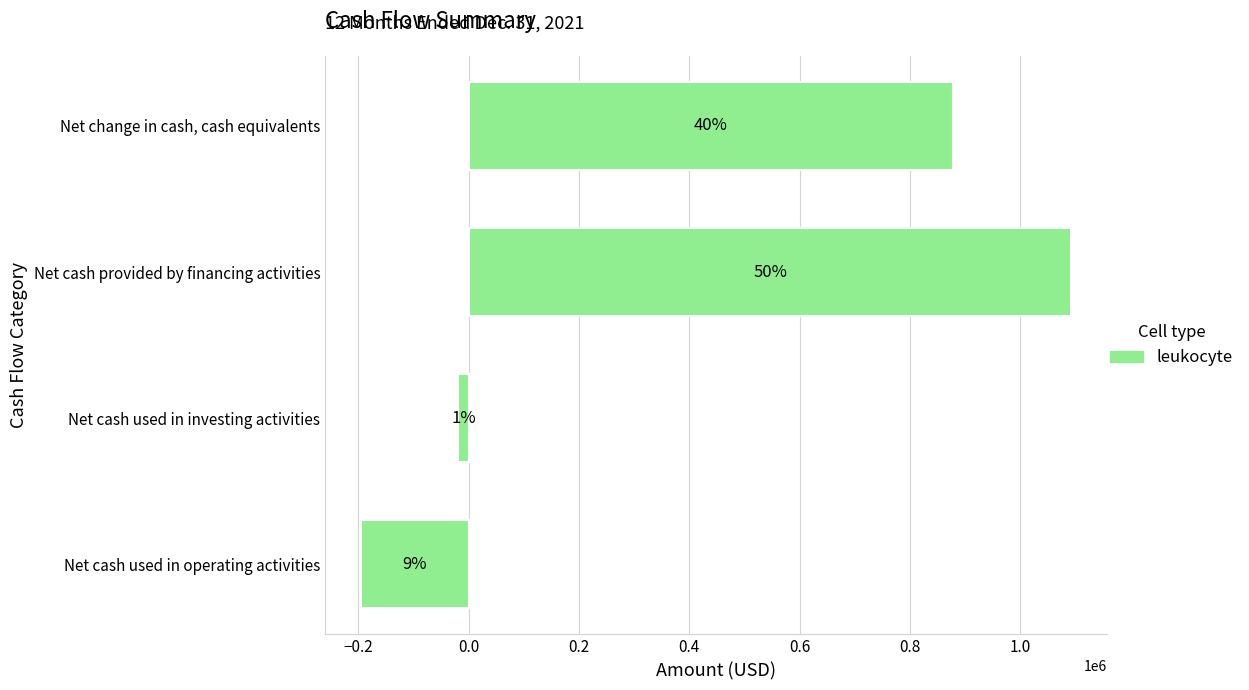

What is the minimum value shown in the chart?

-195749